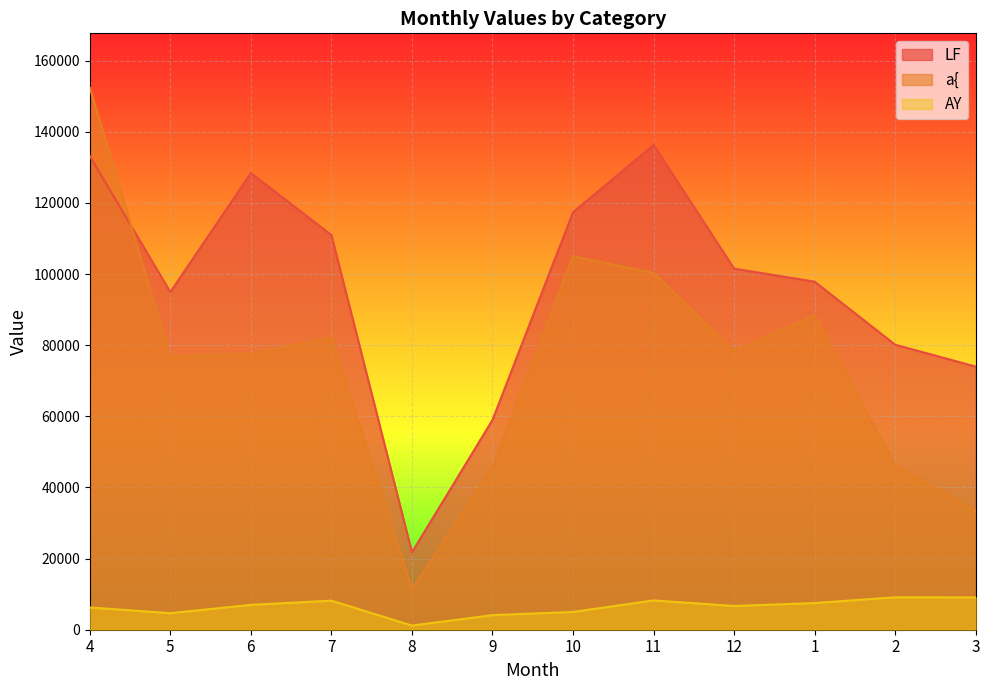

The value of LF at 2 is 118323. True or false?

False